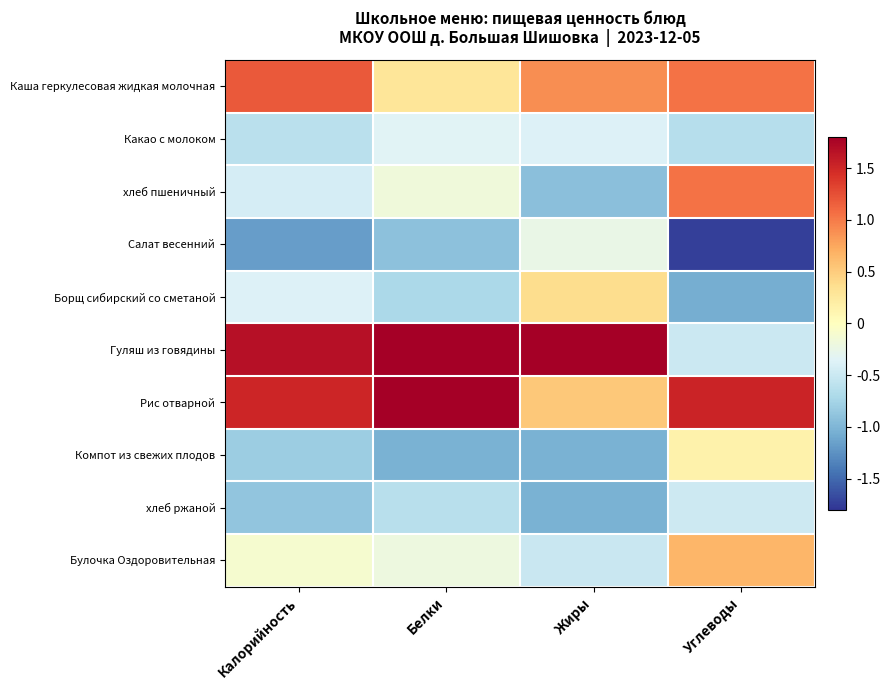

Reading left to right, list all the values displayed in this chart.

Каша геркулесовая жидкая молочная: Калорийность=1.2	Белки=0.3	Жиры=0.9	Углеводы=1.0
Какао с молоком: Калорийность=-0.6	Белки=-0.4	Жиры=-0.4	Углеводы=-0.6
хлеб пшеничный: Калорийность=-0.4	Белки=-0.2	Жиры=-0.9	Углеводы=1.0
Салат весенний: Калорийность=-1.2	Белки=-0.9	Жиры=-0.2	Углеводы=-1.7
Борщ сибирский со сметаной: Калорийность=-0.4	Белки=-0.7	Жиры=0.4	Углеводы=-1.1
Гуляш из говядины: Калорийность=1.7	Белки=1.9	Жиры=2.3	Углеводы=-0.5
Рис отварной: Калорийность=1.5	Белки=1.9	Жиры=0.5	Углеводы=1.5
Компот из свежих плодов: Калорийность=-0.8	Белки=-1.0	Жиры=-1.0	Углеводы=0.1
хлеб ржаной: Калорийность=-0.9	Белки=-0.6	Жиры=-1.0	Углеводы=-0.5
Булочка Оздоровительная: Калорийность=-0.1	Белки=-0.2	Жиры=-0.5	Углеводы=0.6